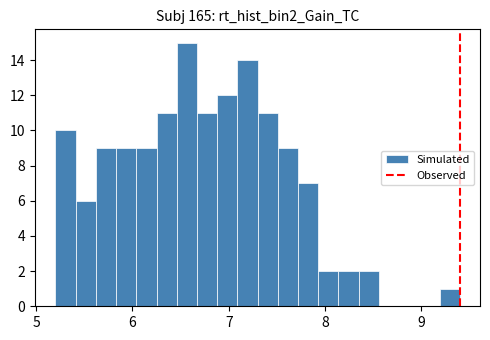

Read against the x-axis, roughly where is the centre of the tallest bar?

6.6